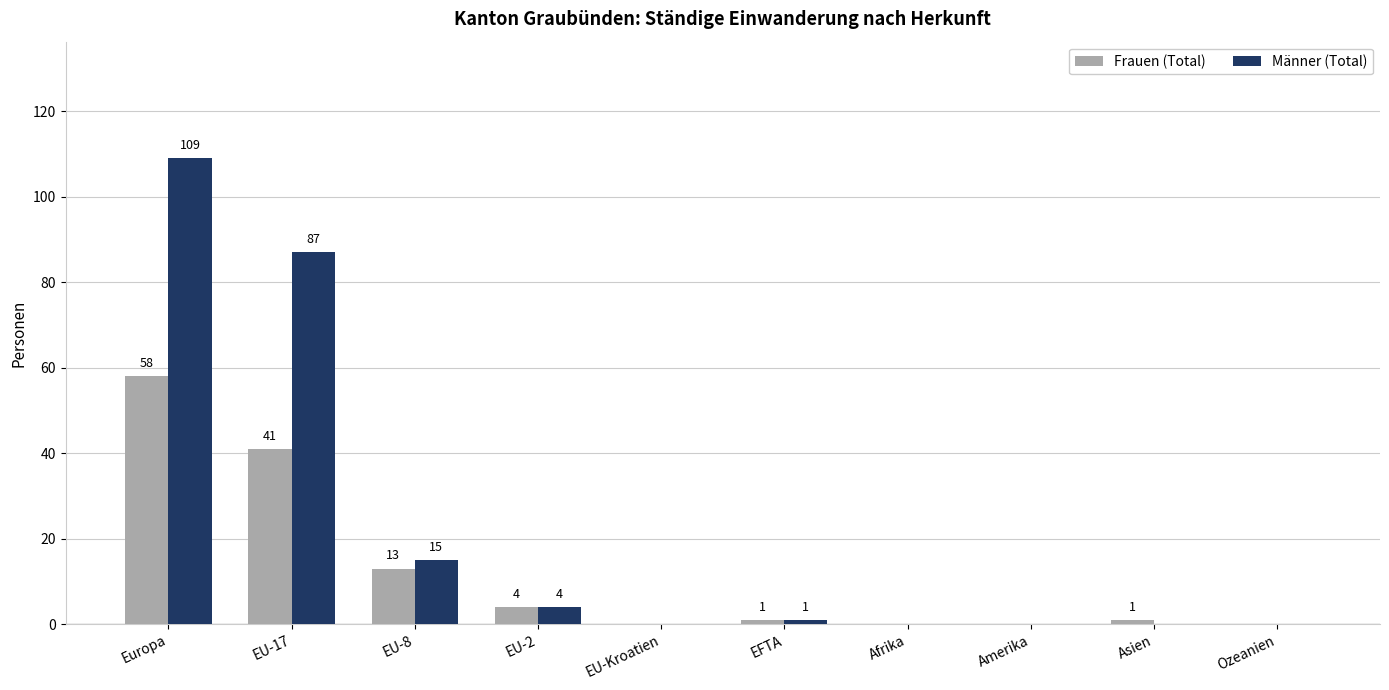

What are all the series names shown in the legend?

Frauen (Total), Männer (Total)